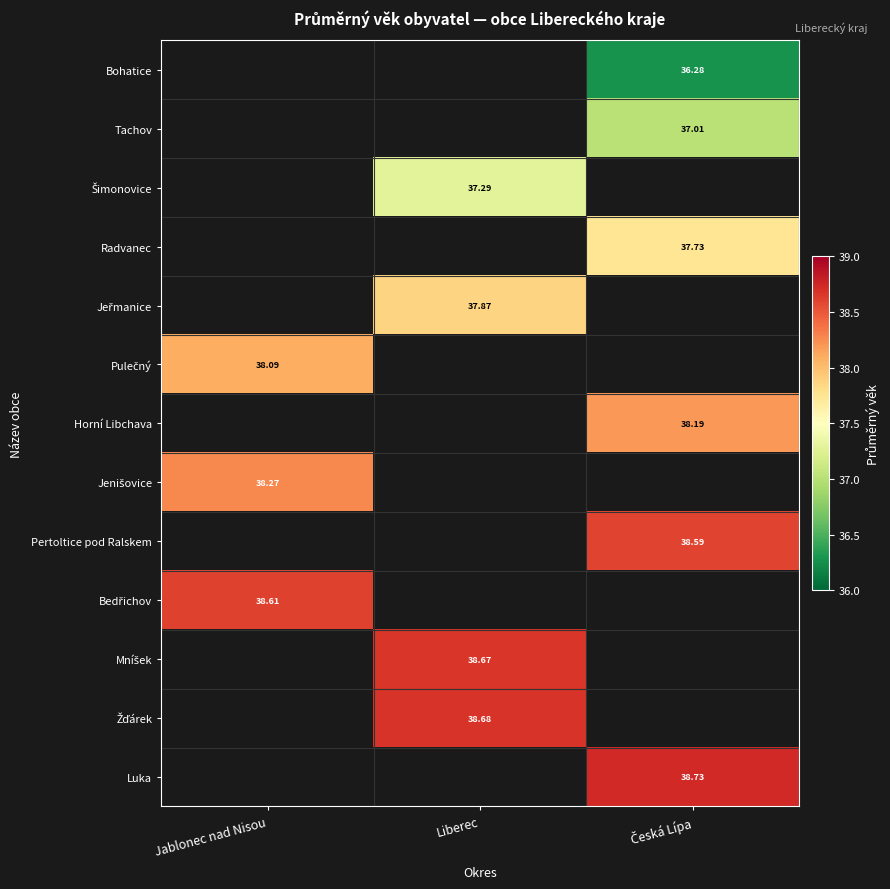

True or false: Pertoltice pod Ralskem has a value of 38.6 at Česká Lípa.

True